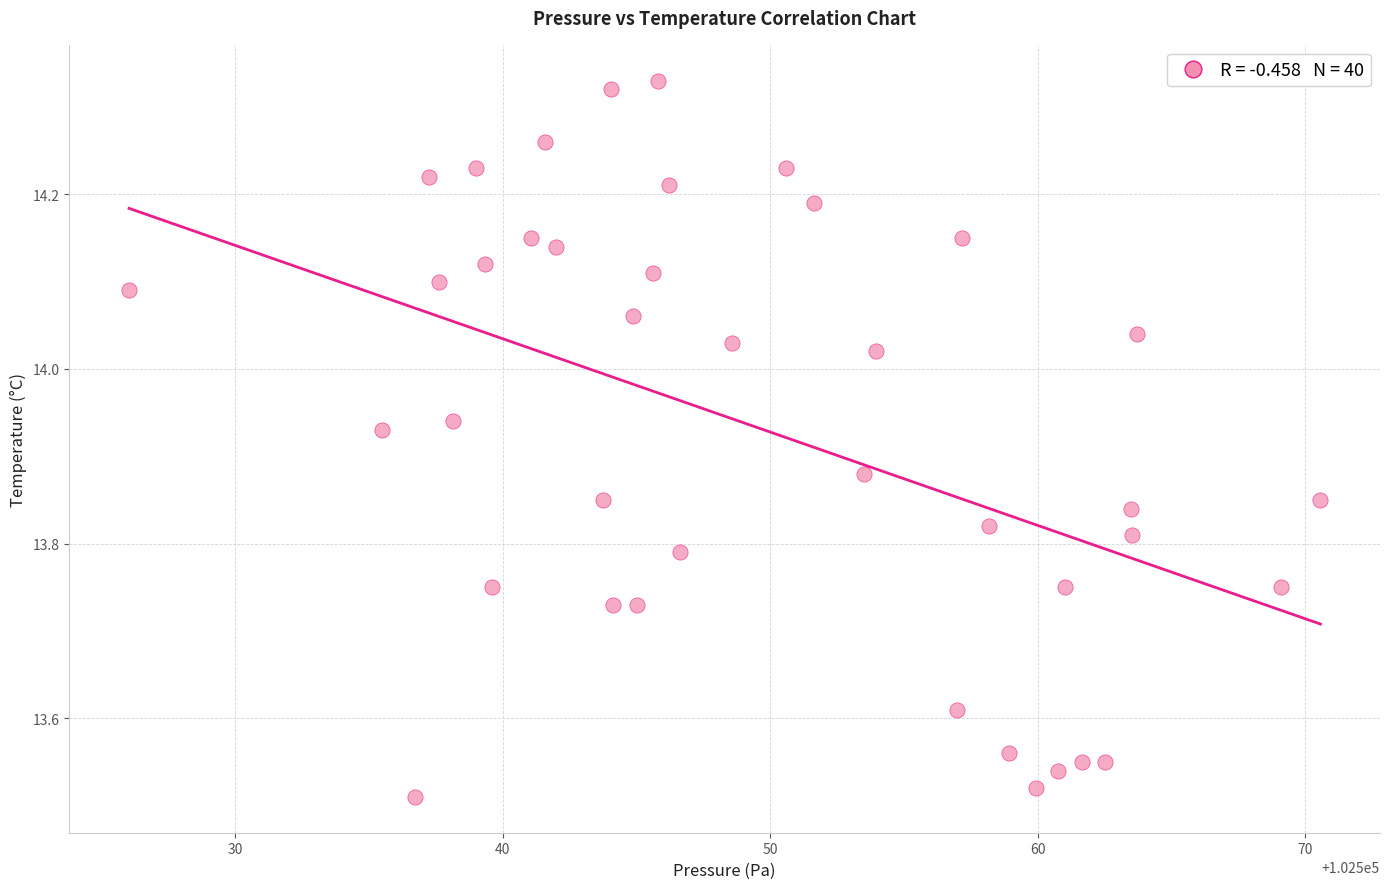

What is the range of X values (max minus min)?

44.5